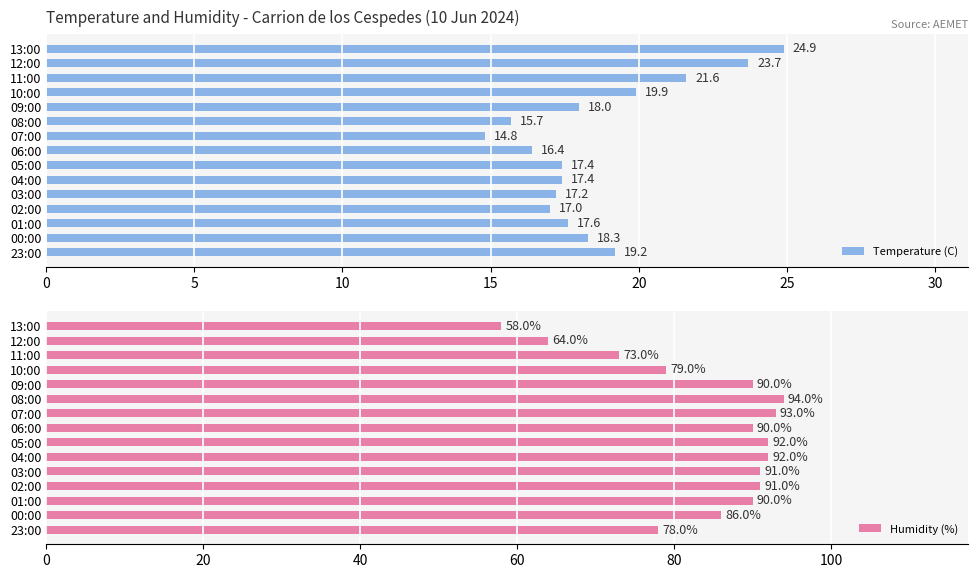

What is the sum of the Temperature (C) values at 01:00 and 02:00?

34.6